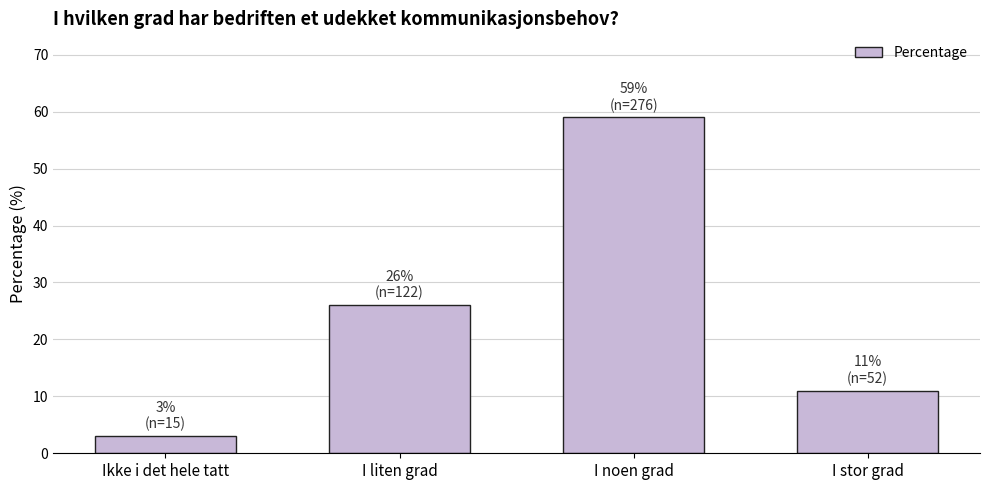

Rank the categories by value from lowest to highest.

Ikke i det hele tatt, I stor grad, I liten grad, I noen grad